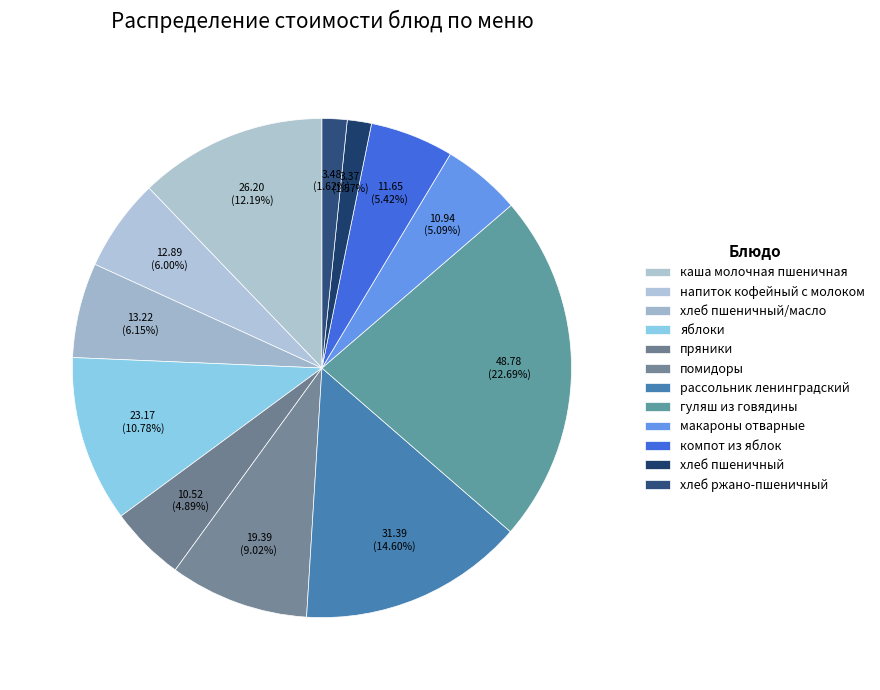

To the nearest percent, what percentage of the pie is рассольник ленинградский?

15%